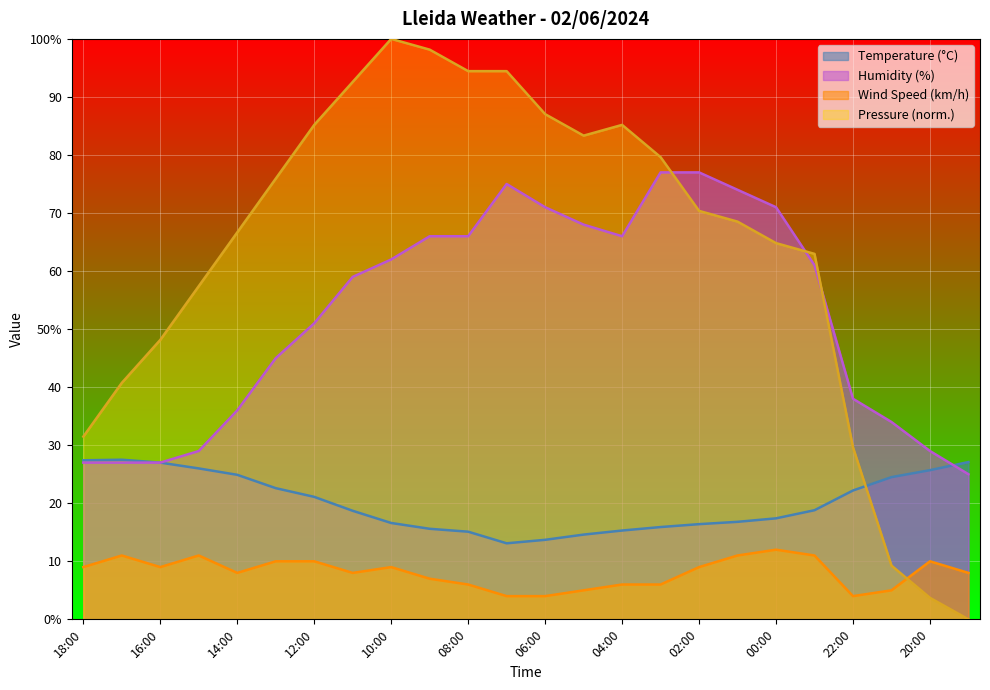

Which label corresponds to the largest value in the chart?

10:00